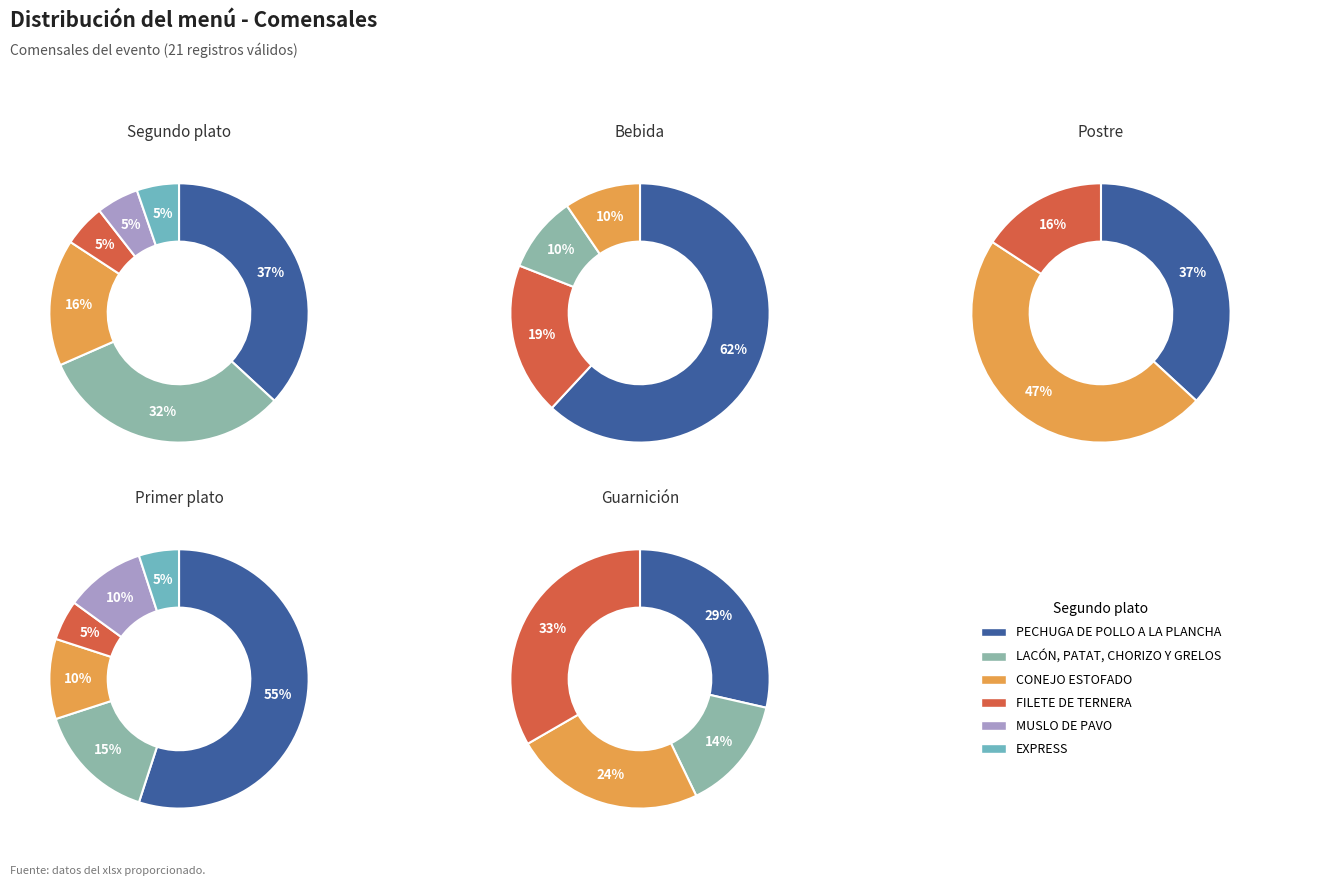

Is it true that LACÓN, PATAT, CHORIZO Y GRELOS is 32% of the pie?

True